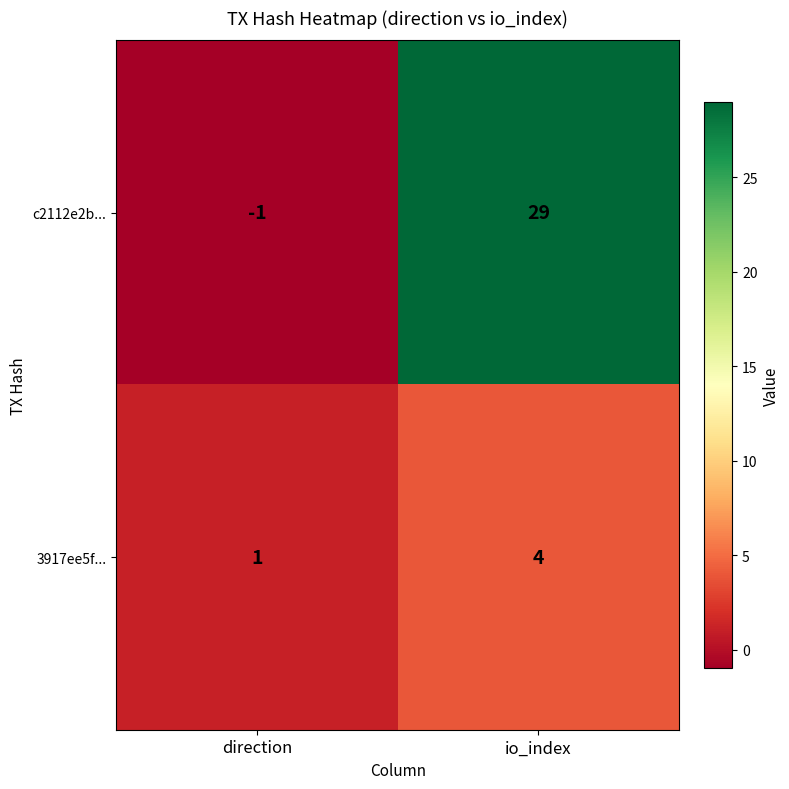

The c2112e2b... series shows -1 at direction. True or false?

True